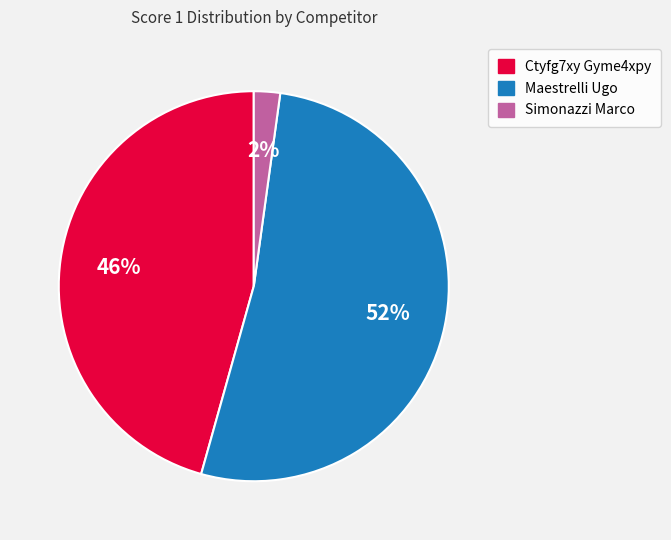

What is the majority slice?

Maestrelli Ugo